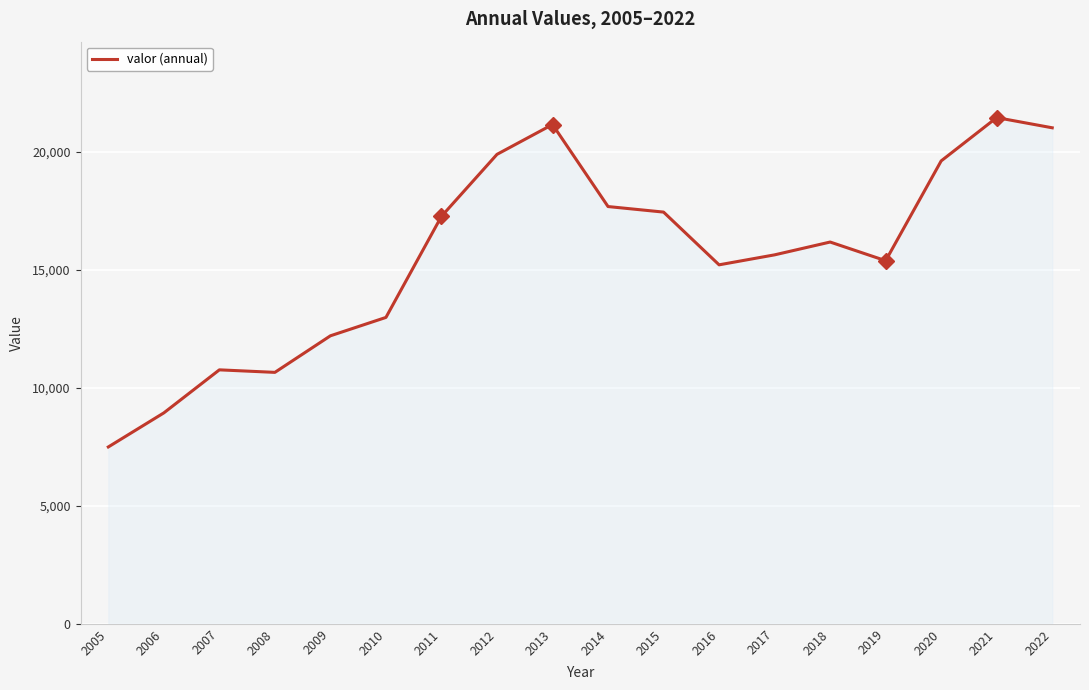

Count the number of categories in the chart.

18